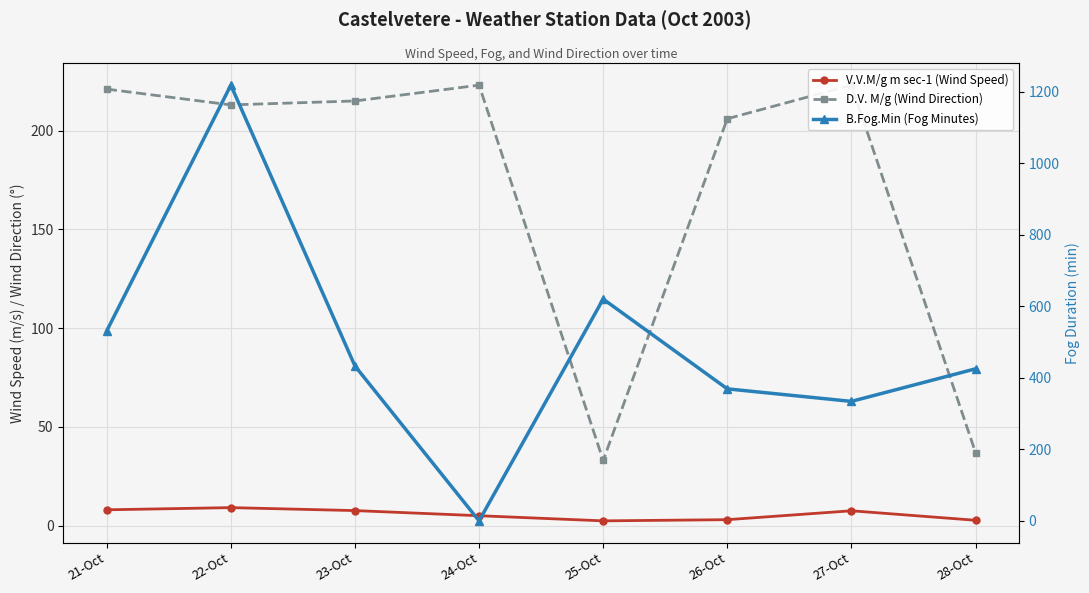

Is this an area chart (filled region under the line)?

No